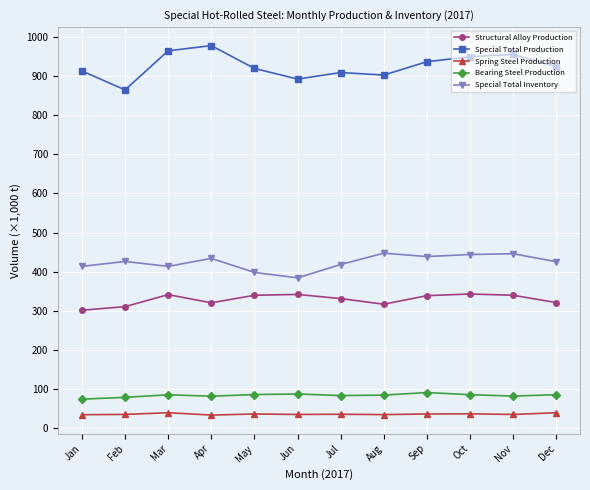

True or false: Structural Alloy Production and Special Total Inventory cross at least once.

False